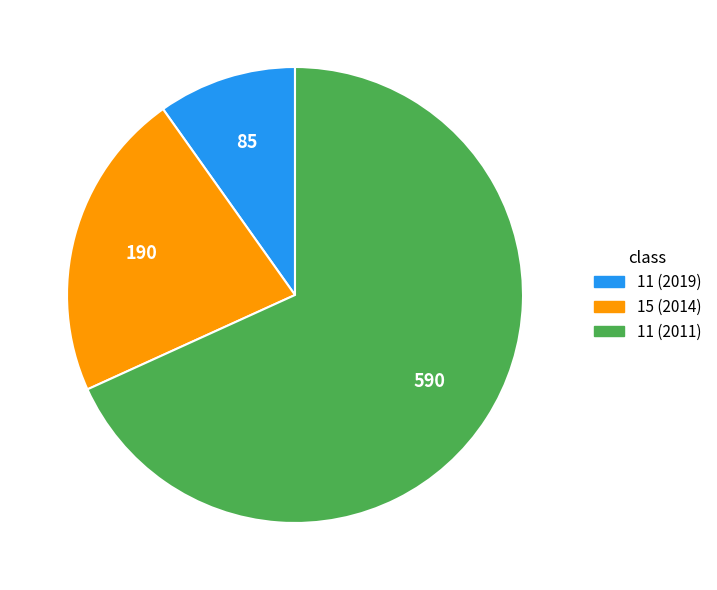

Which category has the biggest portion of the pie?

11 (2011)